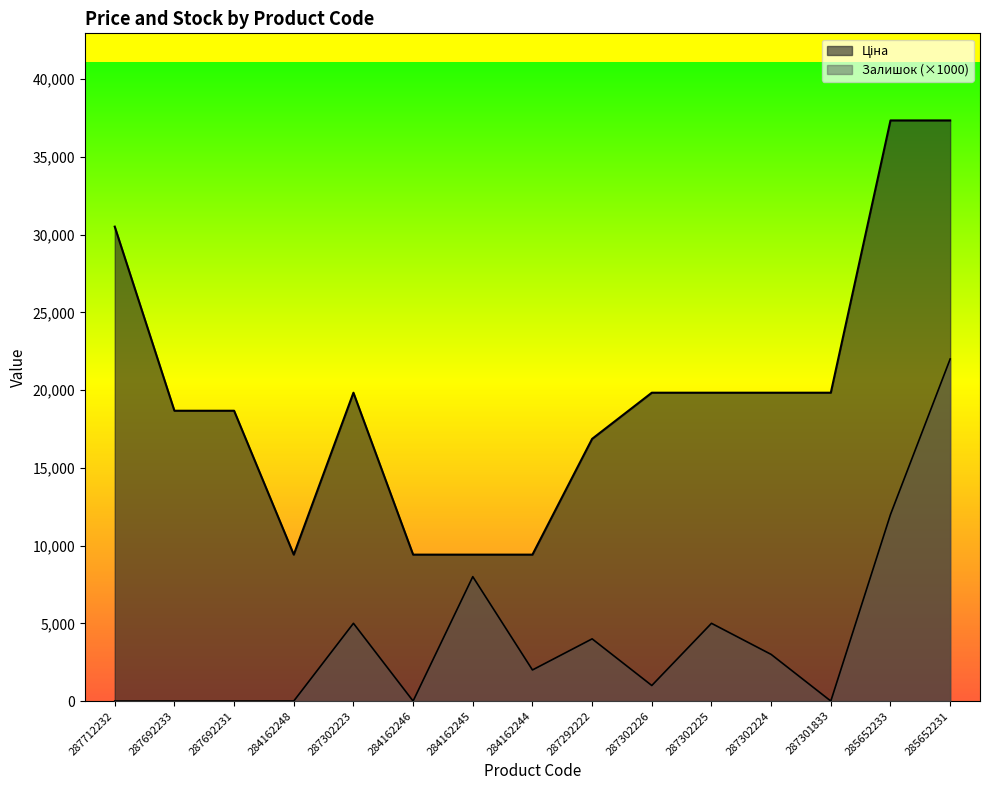

At which category is the sum across all series the highest?

285652231